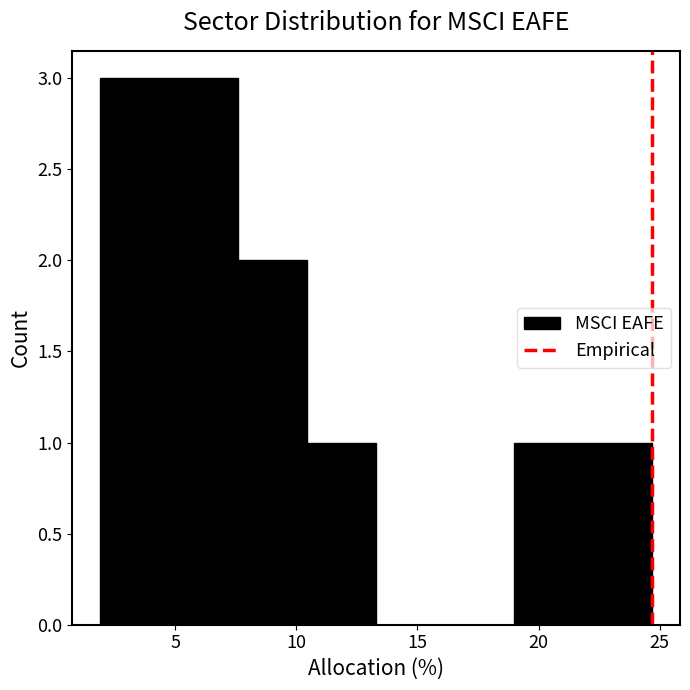

Reading left to right, list every bar in this chart as the range it spans on the x-axis followed by its height. Neither the bar edges nor the heights are printed on the chart, so give them approximately, as read against the axes.

1.90 to 4.75: 3
4.75 to 7.60: 3
7.60 to 10.45: 2
10.45 to 13.30: 1
13.30 to 16.15: 0
16.15 to 19.00: 0
19.00 to 21.85: 1
21.85 to 24.70: 1